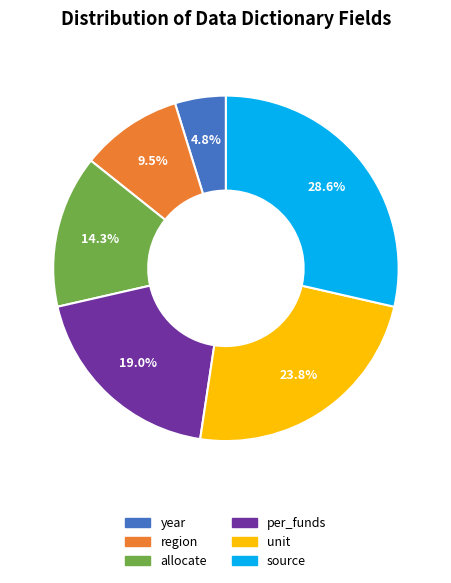

How many segments does this pie chart have?

6